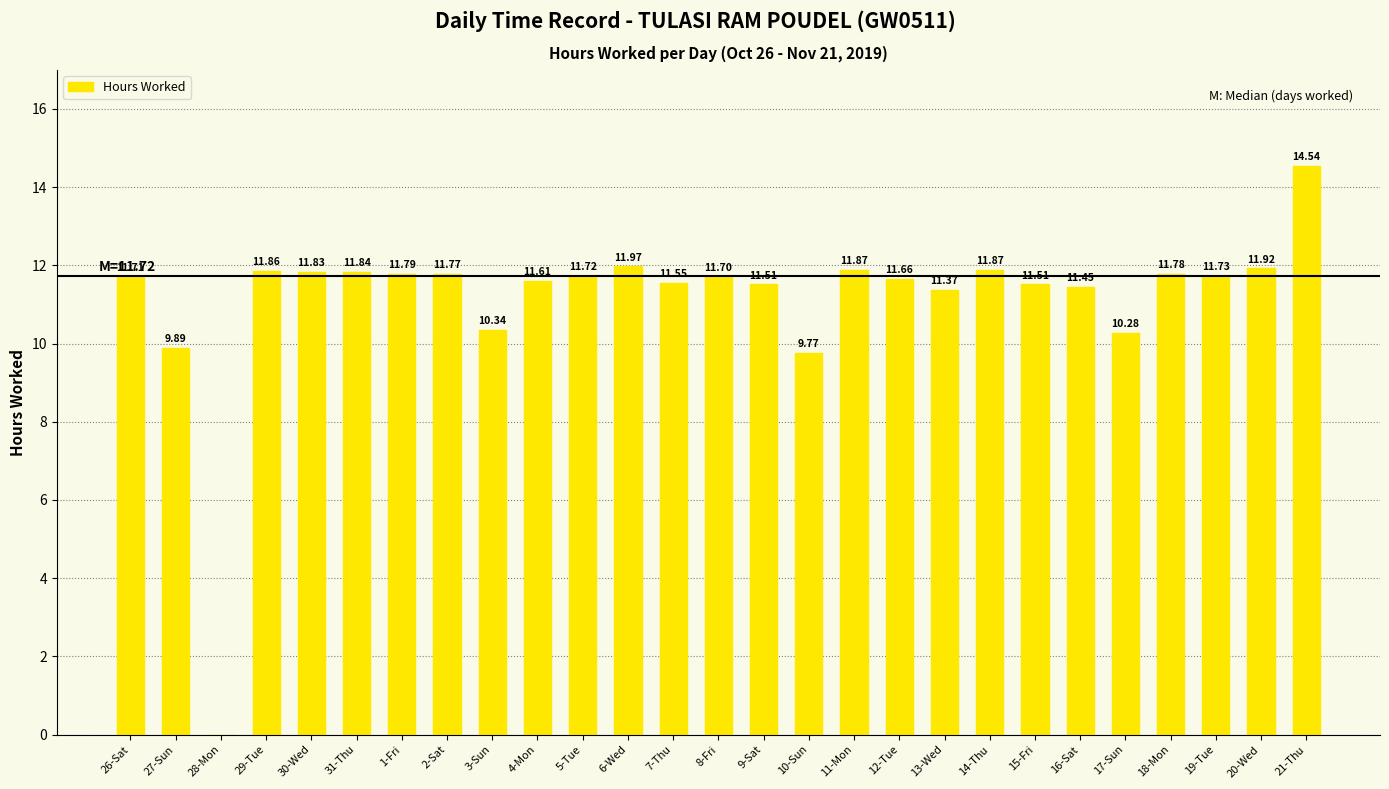

At which label does the data first exceed 11?

26-Sat